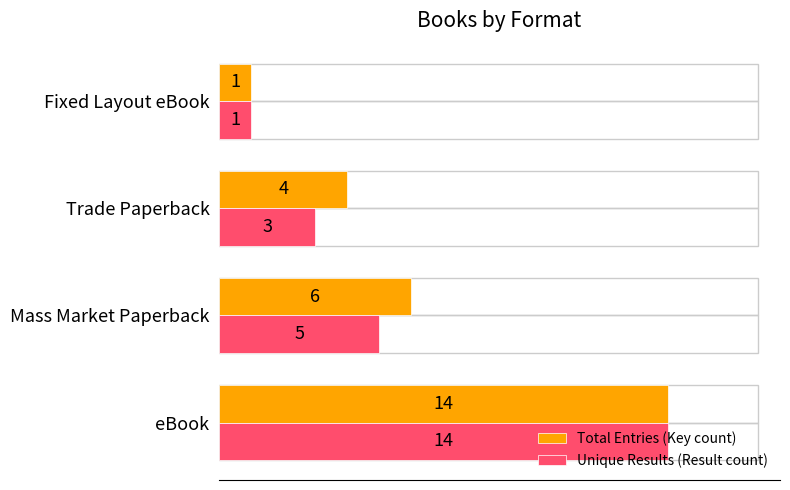

How many distinct data groups are displayed?

2